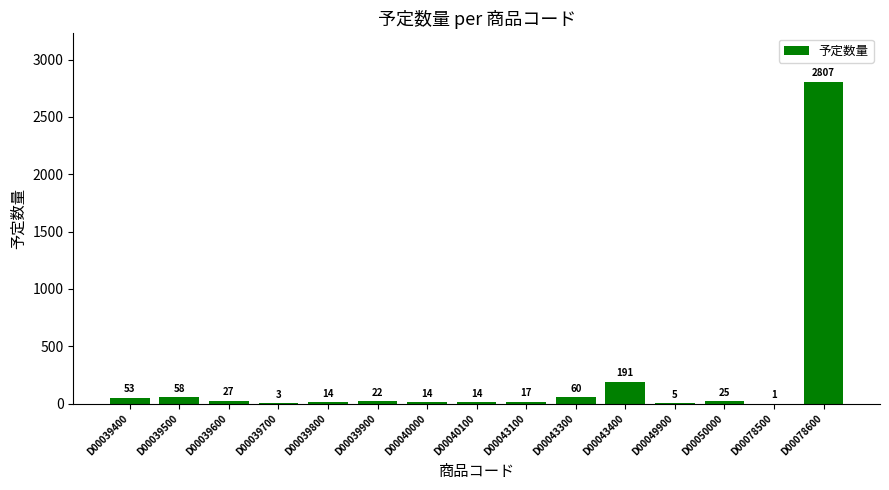

The chart shows a value of 3 at D00039700. True or false?

True